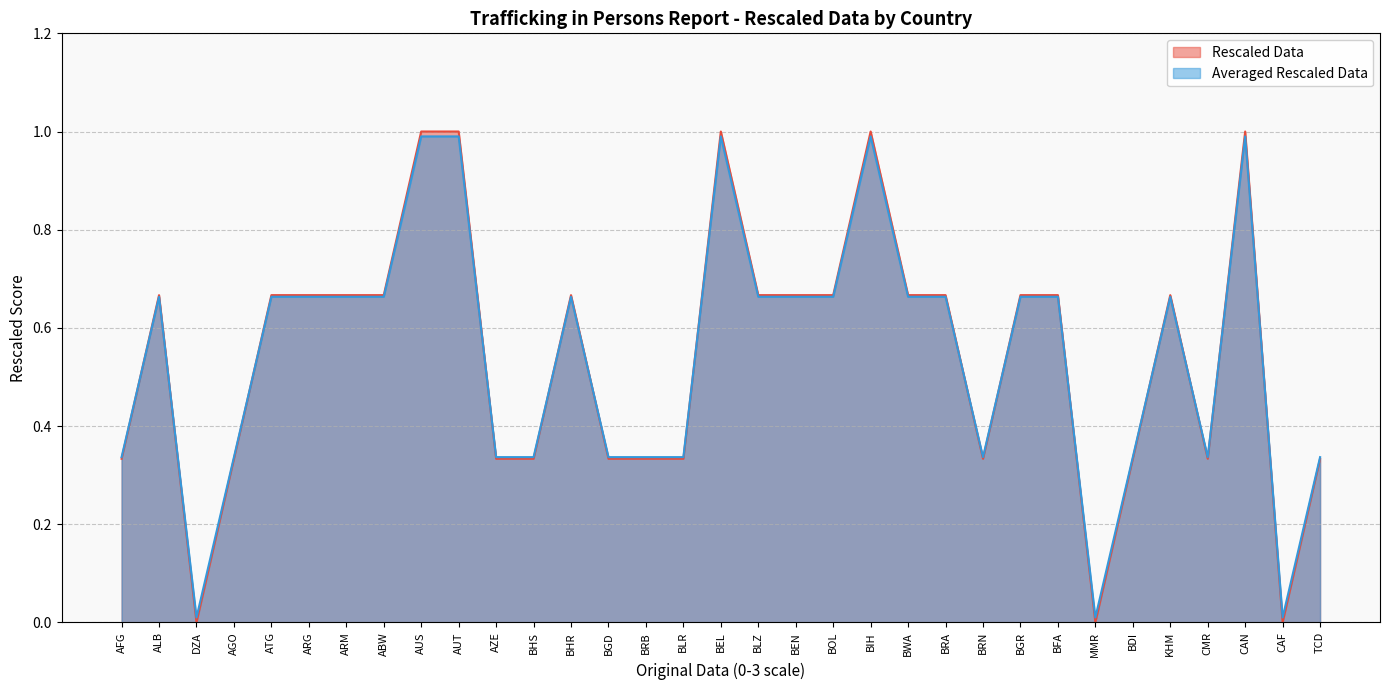

Which series has the largest total across all categories?

Rescaled Data